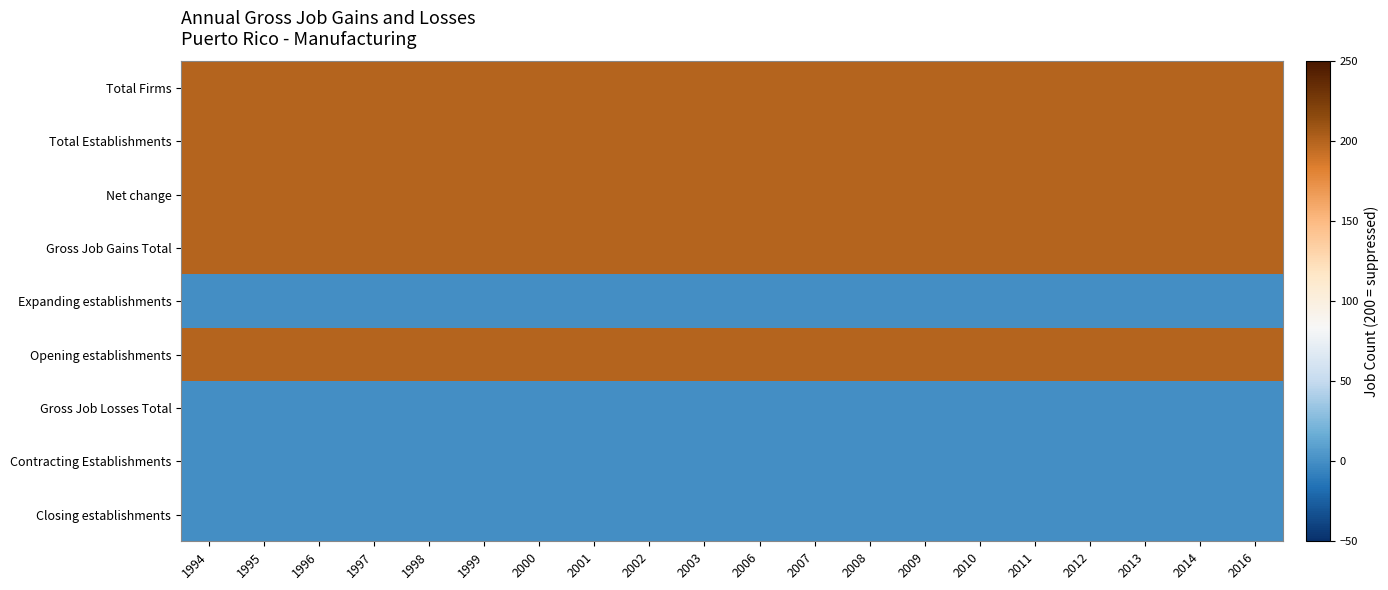

Reading right to left, what are all the values shown in this chart?

Total Firms: 2016=200	2014=200	2013=200	2012=200	2011=200	2010=200	2009=200	2008=200	2007=200	2006=200	2003=200	2002=200	2001=200	2000=200	1999=200	1998=200	1997=200	1996=200	1995=200	1994=200
Total Establishments: 2016=200	2014=200	2013=200	2012=200	2011=200	2010=200	2009=200	2008=200	2007=200	2006=200	2003=200	2002=200	2001=200	2000=200	1999=200	1998=200	1997=200	1996=200	1995=200	1994=200
Net change: 2016=200	2014=200	2013=200	2012=200	2011=200	2010=200	2009=200	2008=200	2007=200	2006=200	2003=200	2002=200	2001=200	2000=200	1999=200	1998=200	1997=200	1996=200	1995=200	1994=200
Gross Job Gains Total: 2016=200	2014=200	2013=200	2012=200	2011=200	2010=200	2009=200	2008=200	2007=200	2006=200	2003=200	2002=200	2001=200	2000=200	1999=200	1998=200	1997=200	1996=200	1995=200	1994=200
Expanding establishments: 2016=0	2014=0	2013=0	2012=0	2011=0	2010=0	2009=0	2008=0	2007=0	2006=0	2003=0	2002=0	2001=0	2000=0	1999=0	1998=0	1997=0	1996=0	1995=0	1994=0
Opening establishments: 2016=200	2014=200	2013=200	2012=200	2011=200	2010=200	2009=200	2008=200	2007=200	2006=200	2003=200	2002=200	2001=200	2000=200	1999=200	1998=200	1997=200	1996=200	1995=200	1994=200
Gross Job Losses Total: 2016=0	2014=0	2013=0	2012=0	2011=0	2010=0	2009=0	2008=0	2007=0	2006=0	2003=0	2002=0	2001=0	2000=0	1999=0	1998=0	1997=0	1996=0	1995=0	1994=0
Contracting Establishments: 2016=0	2014=0	2013=0	2012=0	2011=0	2010=0	2009=0	2008=0	2007=0	2006=0	2003=0	2002=0	2001=0	2000=0	1999=0	1998=0	1997=0	1996=0	1995=0	1994=0
Closing establishments: 2016=0	2014=0	2013=0	2012=0	2011=0	2010=0	2009=0	2008=0	2007=0	2006=0	2003=0	2002=0	2001=0	2000=0	1999=0	1998=0	1997=0	1996=0	1995=0	1994=0